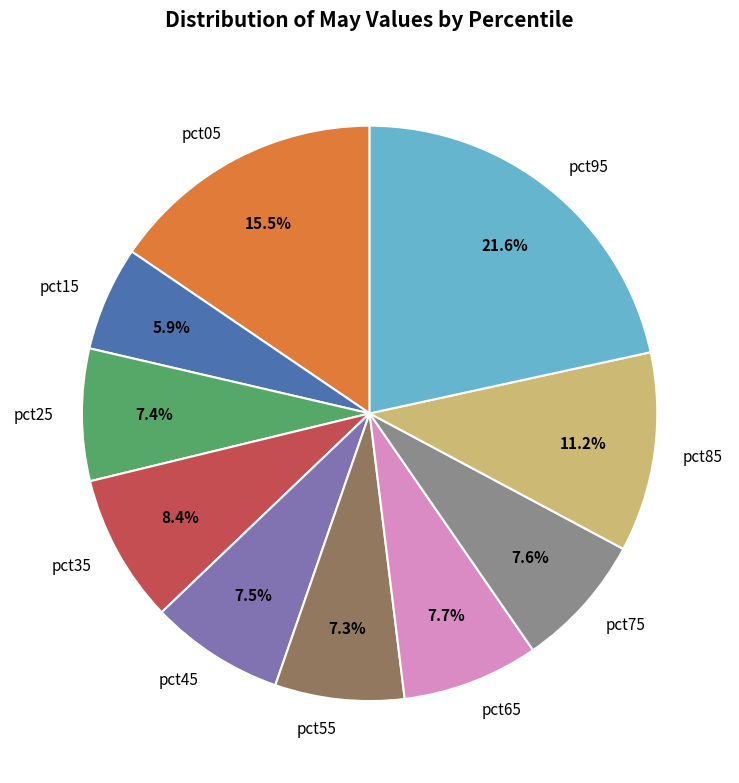

What portion of the pie excludes pct25?

92.6%